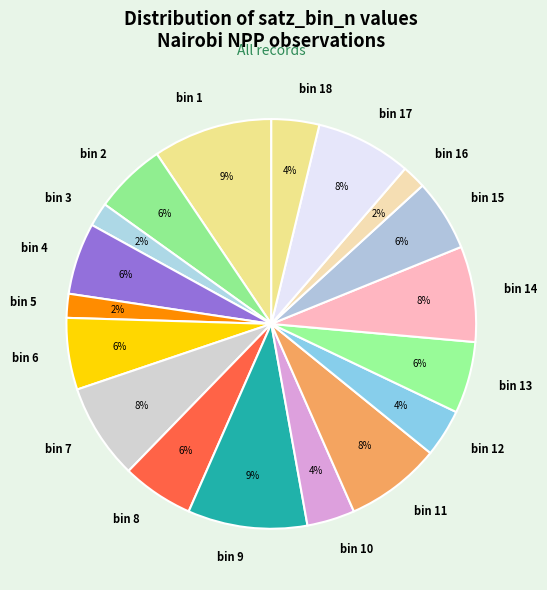

Do bin 1 and bin 4 together represent more than half of the pie?

No